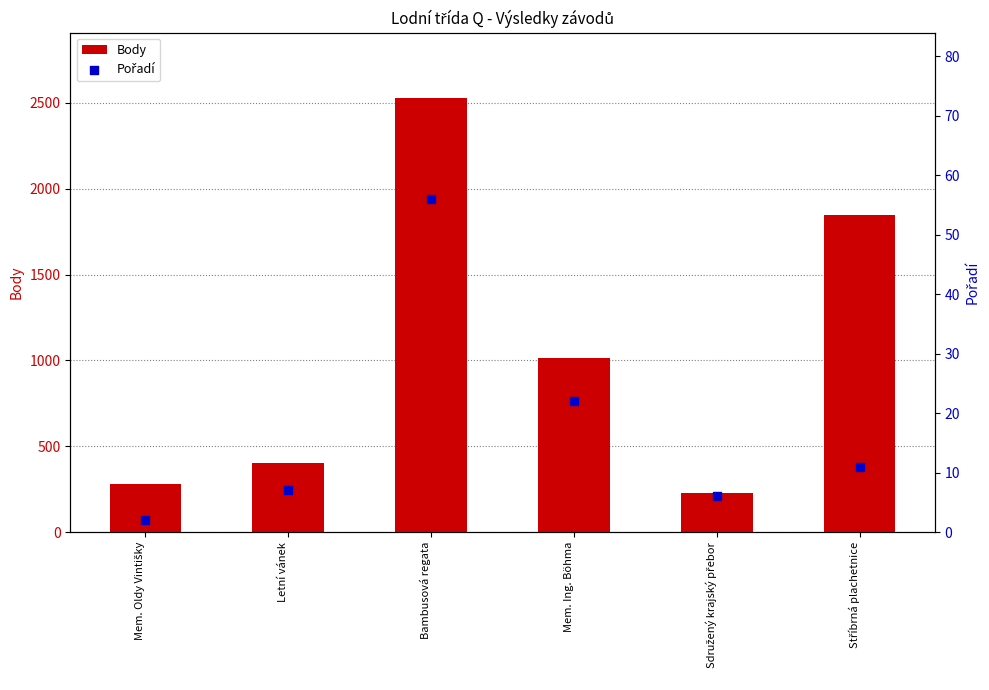

Which series has the largest total across all categories?

Body